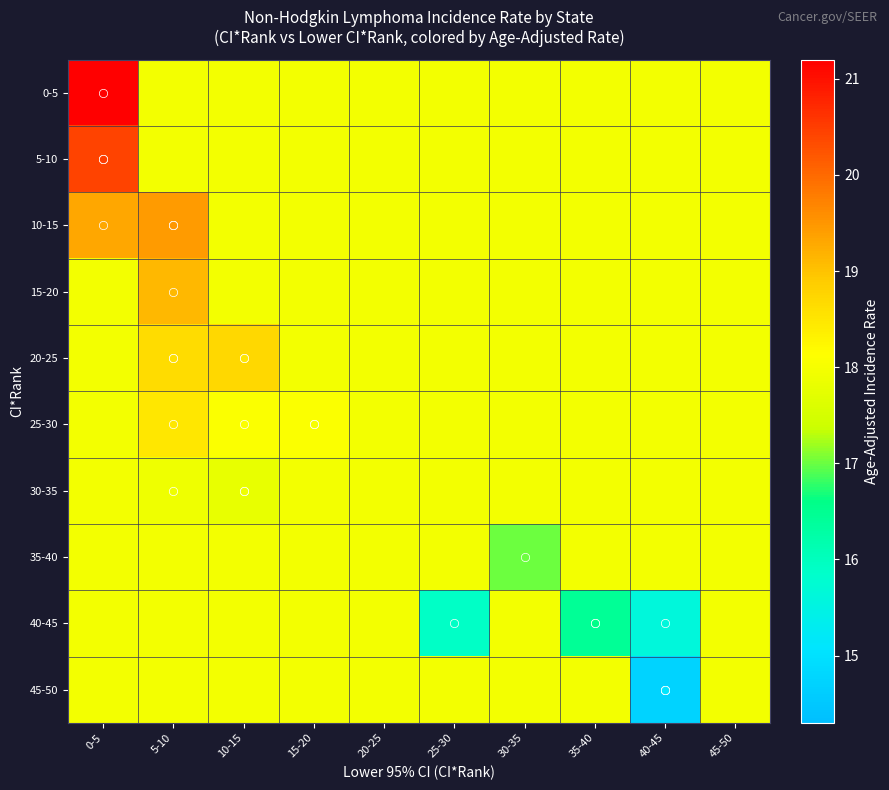

Reading right to left, transcribe all the data shown in this chart.

0-5: 45-50=17.9	40-45=17.9	35-40=17.9	30-35=17.9	25-30=17.9	20-25=17.9	15-20=17.9	10-15=17.9	5-10=17.9	0-5=21.2
5-10: 45-50=17.9	40-45=17.9	35-40=17.9	30-35=17.9	25-30=17.9	20-25=17.9	15-20=17.9	10-15=17.9	5-10=17.9	0-5=20.4
10-15: 45-50=17.9	40-45=17.9	35-40=17.9	30-35=17.9	25-30=17.9	20-25=17.9	15-20=17.9	10-15=17.9	5-10=19.4	0-5=19.3
15-20: 45-50=17.9	40-45=17.9	35-40=17.9	30-35=17.9	25-30=17.9	20-25=17.9	15-20=17.9	10-15=17.9	5-10=19.1	0-5=17.9
20-25: 45-50=17.9	40-45=17.9	35-40=17.9	30-35=17.9	25-30=17.9	20-25=17.9	15-20=17.9	10-15=18.7	5-10=18.6	0-5=17.9
25-30: 45-50=17.9	40-45=17.9	35-40=17.9	30-35=17.9	25-30=17.9	20-25=17.9	15-20=18.1	10-15=18.1	5-10=18.5	0-5=17.9
30-35: 45-50=17.9	40-45=17.9	35-40=17.9	30-35=17.9	25-30=17.9	20-25=17.9	15-20=17.9	10-15=17.8	5-10=17.9	0-5=17.9
35-40: 45-50=17.9	40-45=17.9	35-40=17.9	30-35=17.0	25-30=17.9	20-25=17.9	15-20=17.9	10-15=17.9	5-10=17.9	0-5=17.9
40-45: 45-50=17.9	40-45=15.6	35-40=16.5	30-35=17.9	25-30=15.9	20-25=17.9	15-20=17.9	10-15=17.9	5-10=17.9	0-5=17.9
45-50: 45-50=17.9	40-45=14.7	35-40=17.9	30-35=17.9	25-30=17.9	20-25=17.9	15-20=17.9	10-15=17.9	5-10=17.9	0-5=17.9